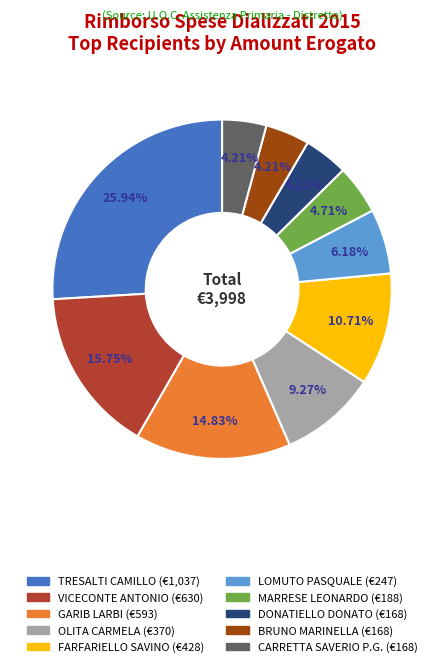

Approximately how many times larger is the value at BRUNO MARINELLA compared to CARRETTA SAVERIO P.G.?

1.0